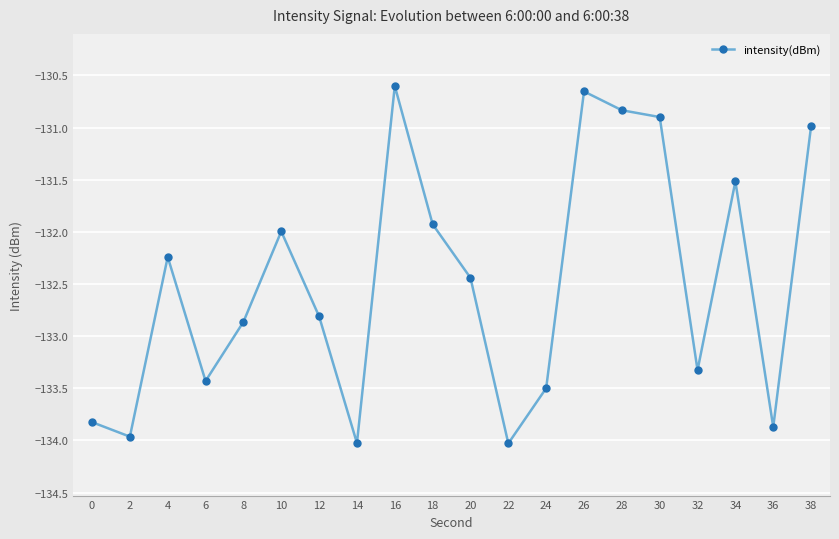

What is the value of the 18th point from the left?

-131.5